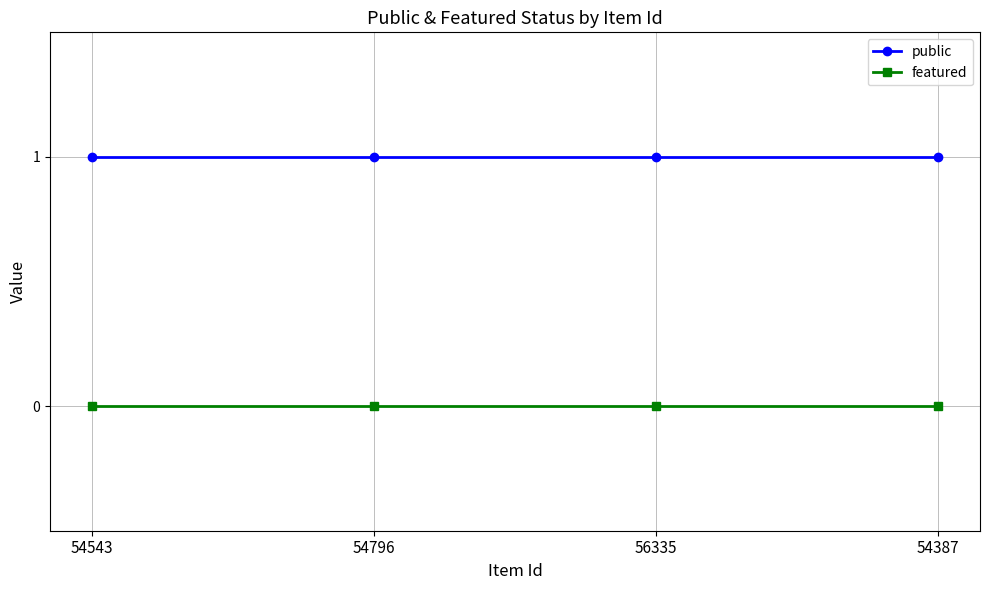

The featured series shows 0 at 54387. True or false?

True